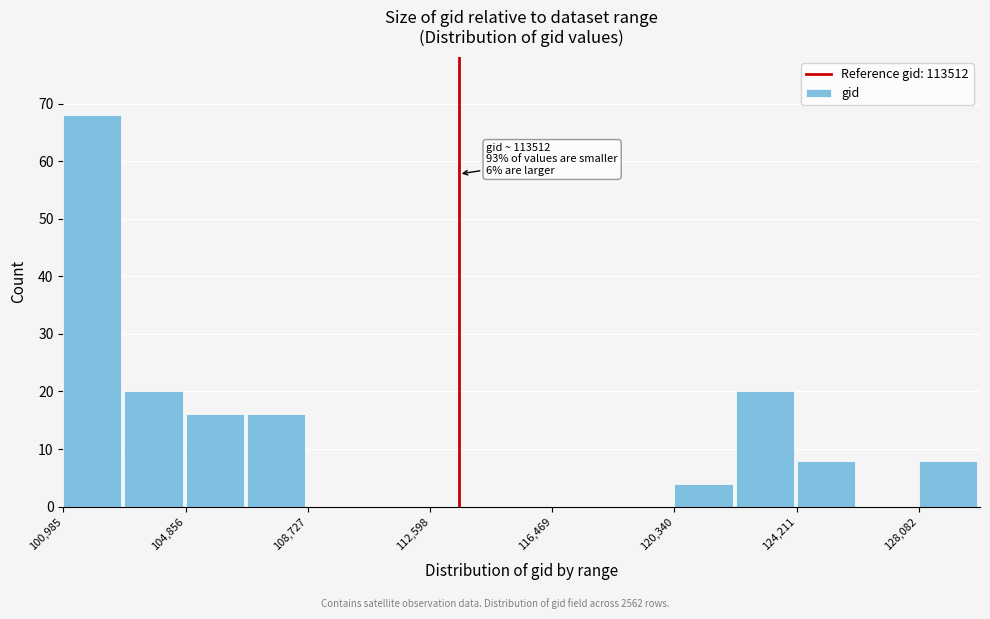

Read against the x-axis, roughly where is the centre of the tallest bar?

102000